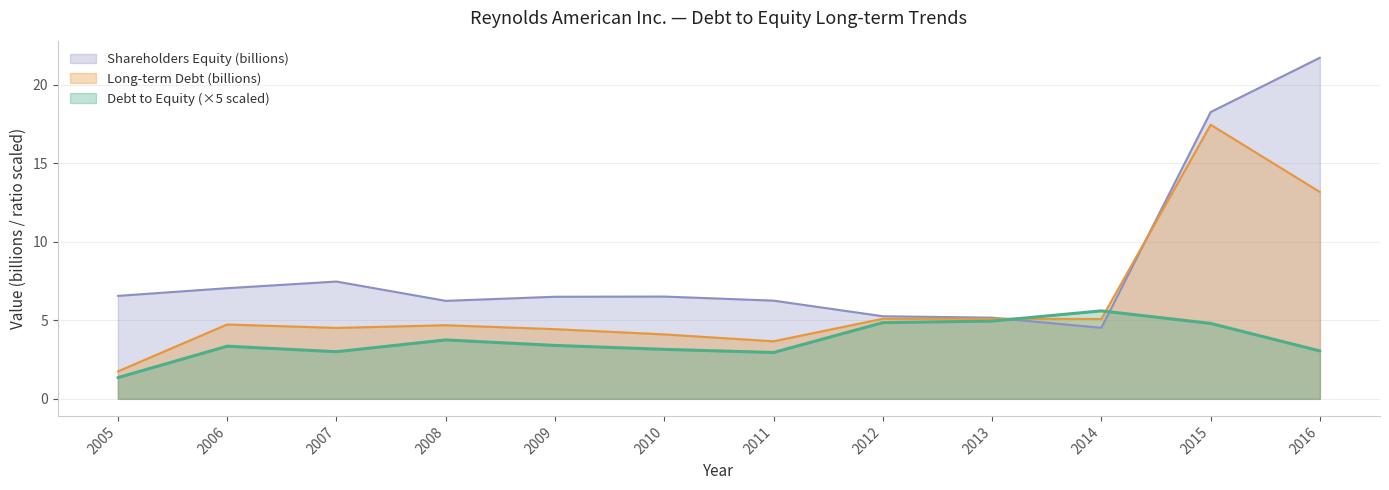

What value does the Long-term Debt (billions) series have at 2009?

4.4